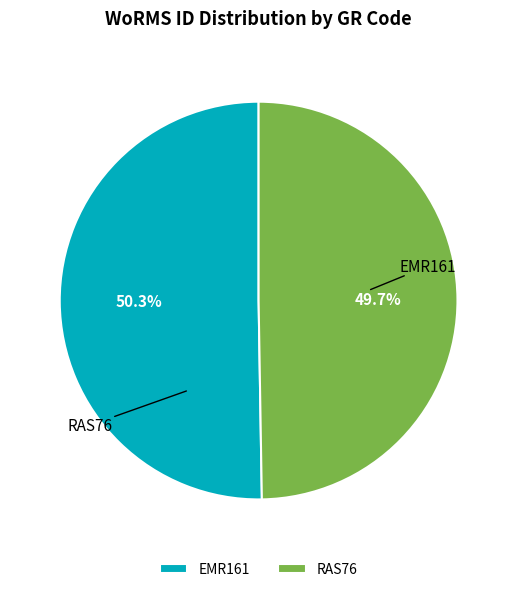

Between EMR161 and RAS76, which is larger?

EMR161